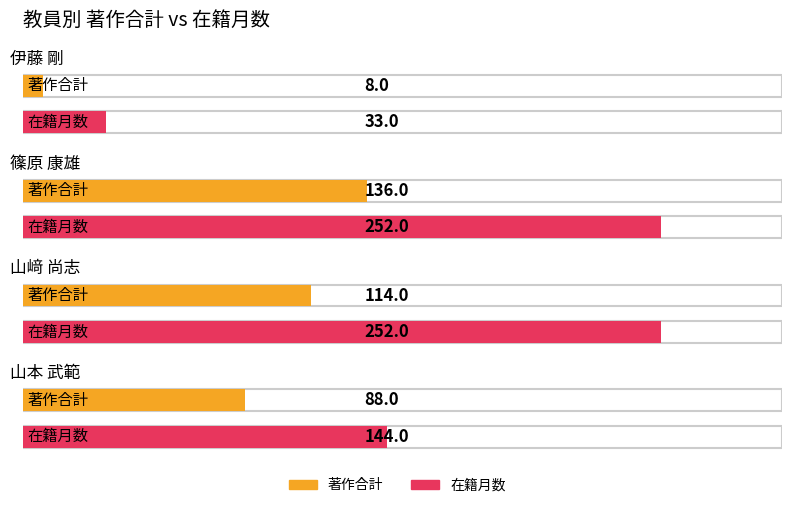

What is the sum of the 在籍月数 values at 山本 武範 and 伊藤 剛?

177